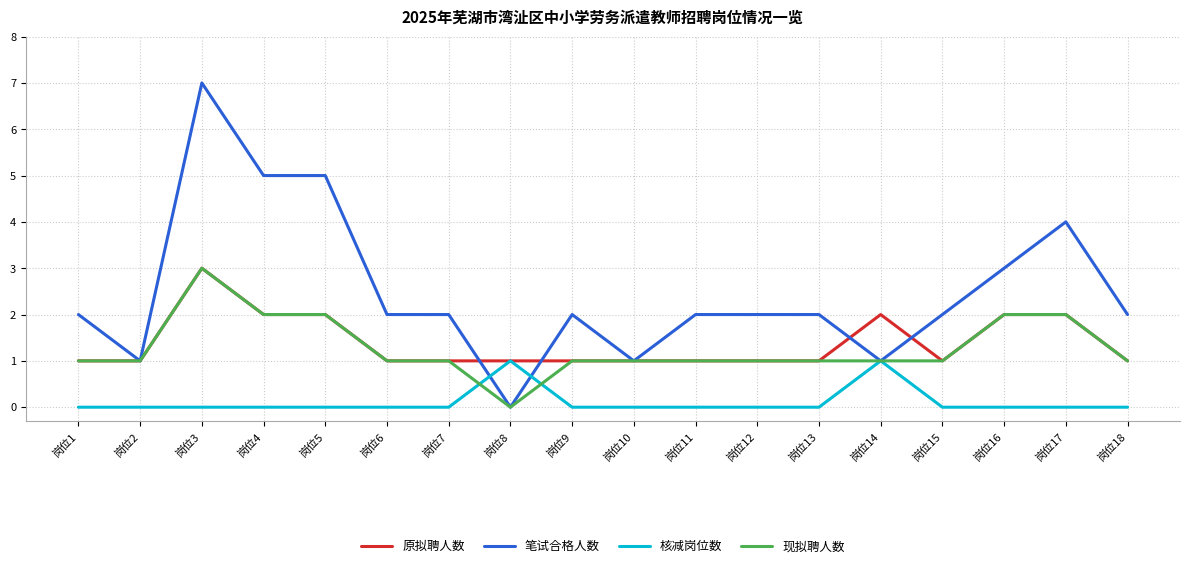

What is the sum of the 笔试合格人数 values at 岗位17 and 岗位6?

6